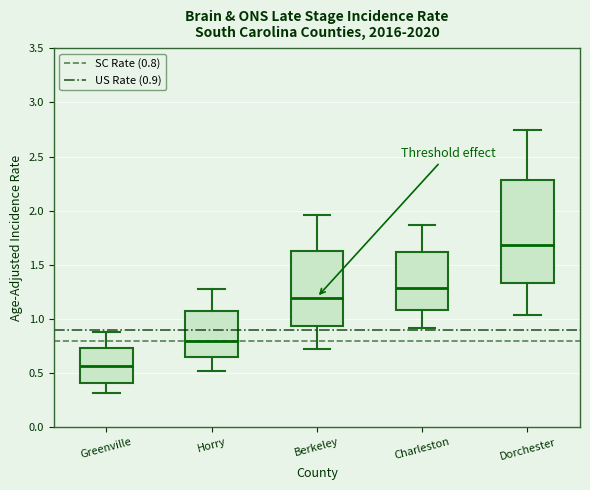

Reading left to right, transcribe this box plot: for each box, give where its median line is, the range the box spans, and where its two whiskers end, as read against the y-axis. The values are not printed on the chart, so give them approximately, as read against the axis.

Greenville: median 0.55, box 0.40 to 0.75, whiskers 0.30 to 0.90
Horry: median 0.80, box 0.65 to 1.05, whiskers 0.50 to 1.30
Berkeley: median 1.20, box 0.95 to 1.65, whiskers 0.75 to 1.95
Charleston: median 1.30, box 1.10 to 1.60, whiskers 0.90 to 1.85
Dorchester: median 1.70, box 1.35 to 2.30, whiskers 1.05 to 2.75